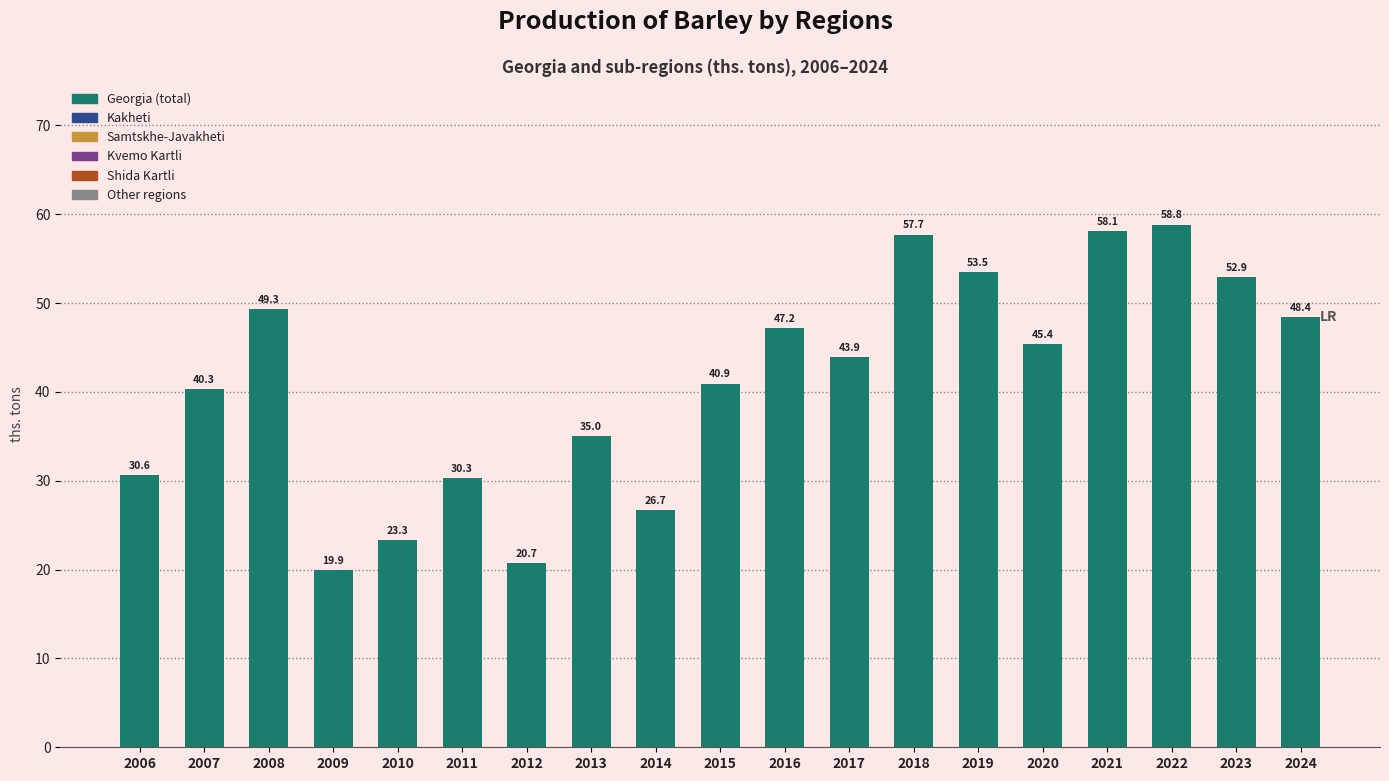

What is the greatest value displayed?

58.8